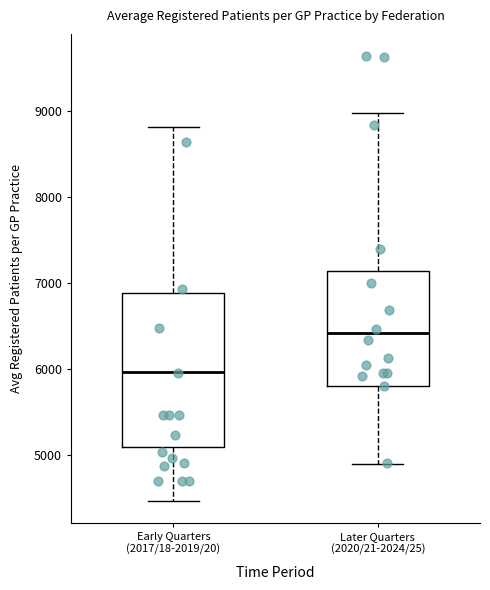

Reading left to right, read every box against the y-axis: the position of its median line, the range the box covers, and the ends of its whiskers. The values are not printed on the chart, so give them approximately, as read against the axis.

Early Quarters (2017/18-2019/20): median 6000, box 5100 to 6900, whiskers 4500 to 8800
Later Quarters (2020/21-2024/25): median 6400, box 5800 to 7100, whiskers 4900 to 9000